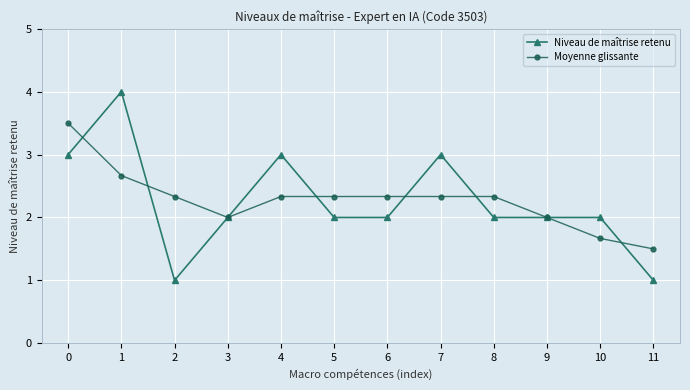

What are all the series names shown in the legend?

Niveau de maîtrise retenu, Moyenne glissante